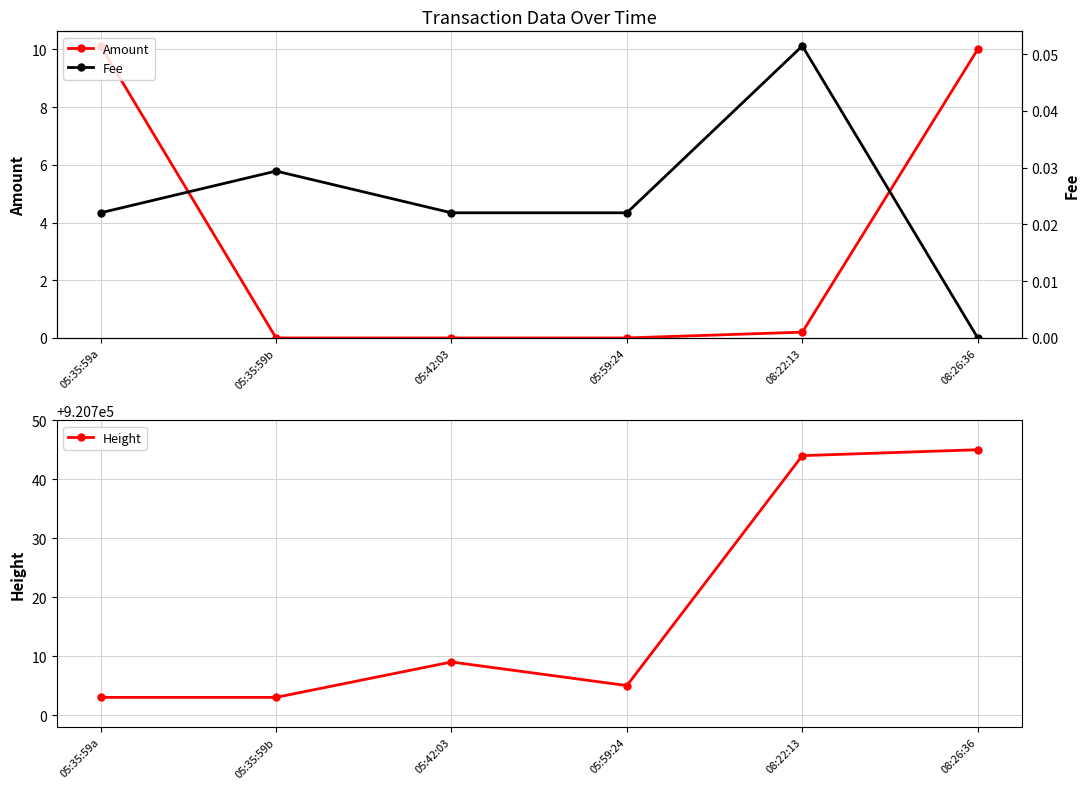

How many values in Fee are above zero?

5